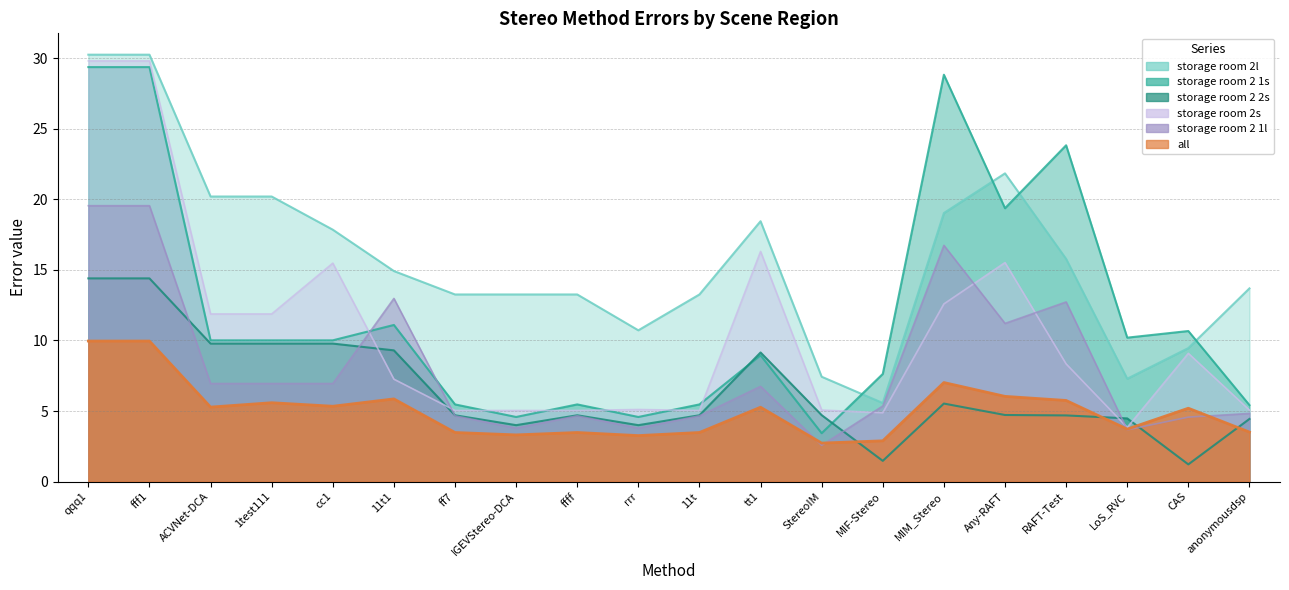

What is the sum of all storage room 2 1l values?

162.9